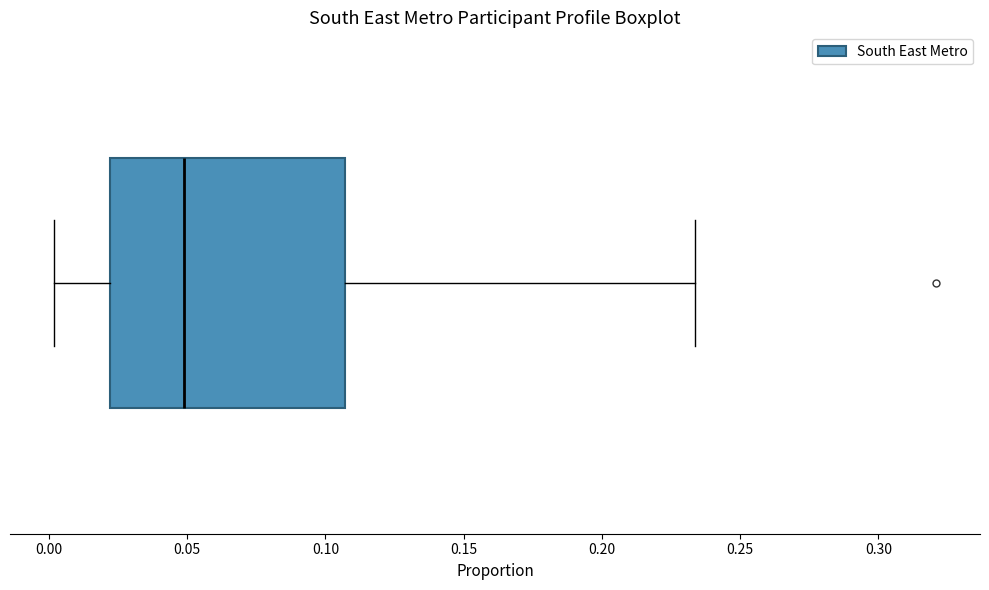

Where does the right whisker of the box end on the x-axis? The values are not printed on the chart, so give them approximately, as read against the axis.

0.235